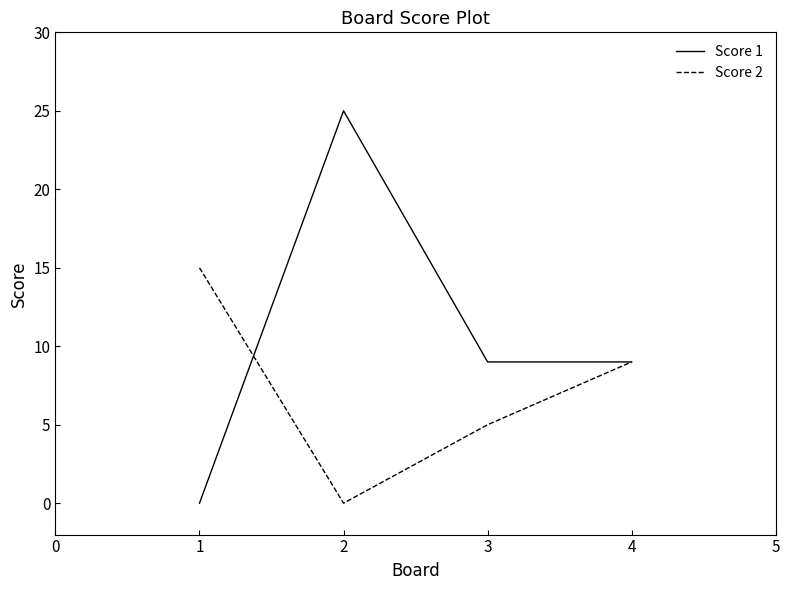

Rank the series at 1 from lowest to highest value.

Score 1, Score 2